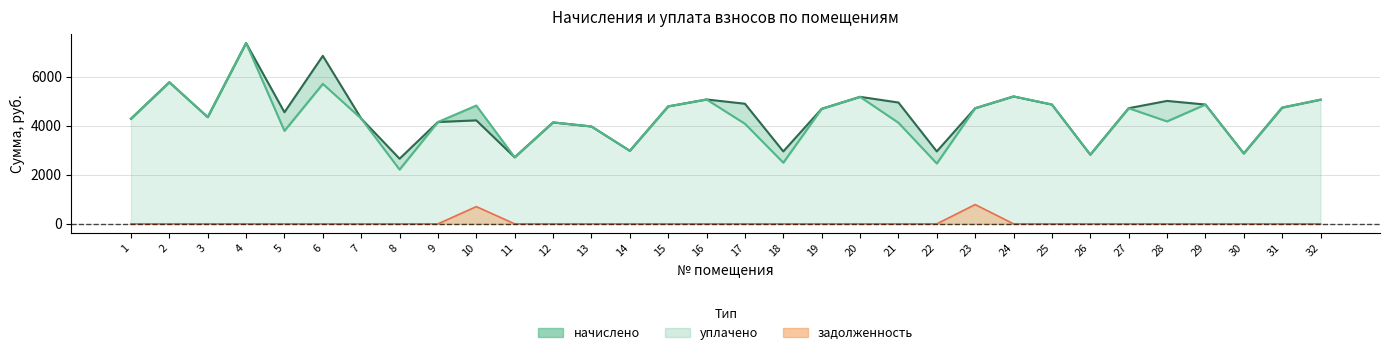

Count the number of data series in this chart.

3